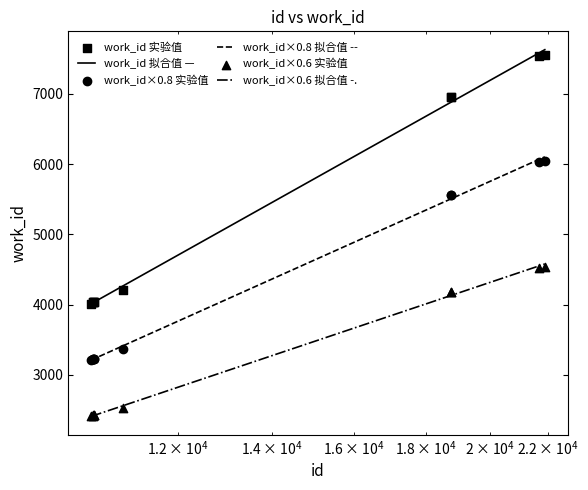

What is the change in value from 10406 to 18759?

+2357.6